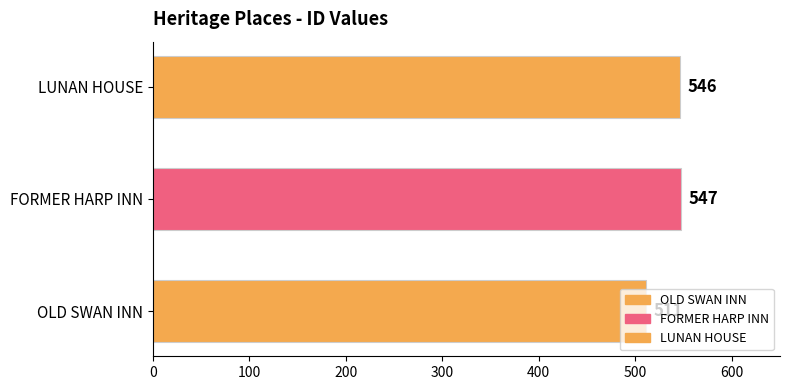

Which label corresponds to the smallest value in the chart?

OLD SWAN INN